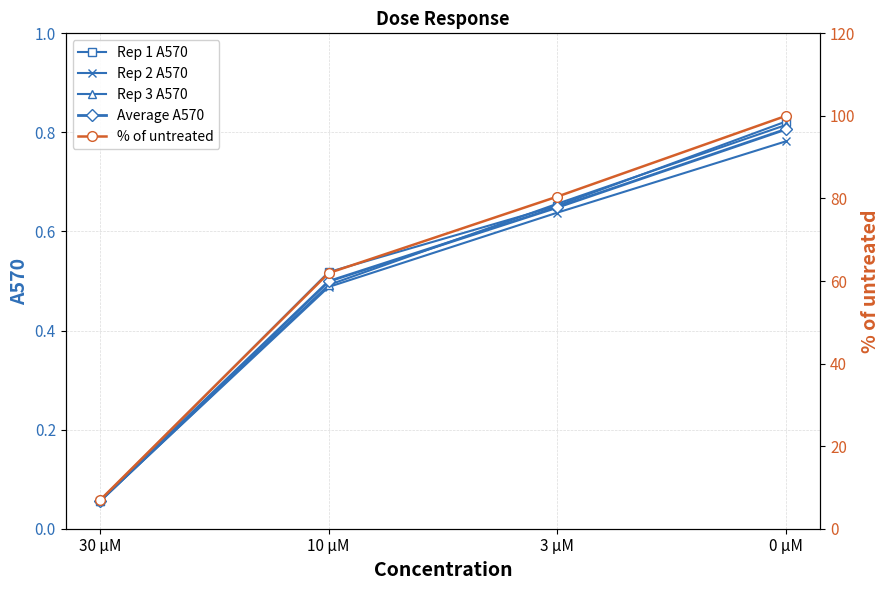

True or false: Rep 1 A570 and Average A570 intersect in this chart.

False